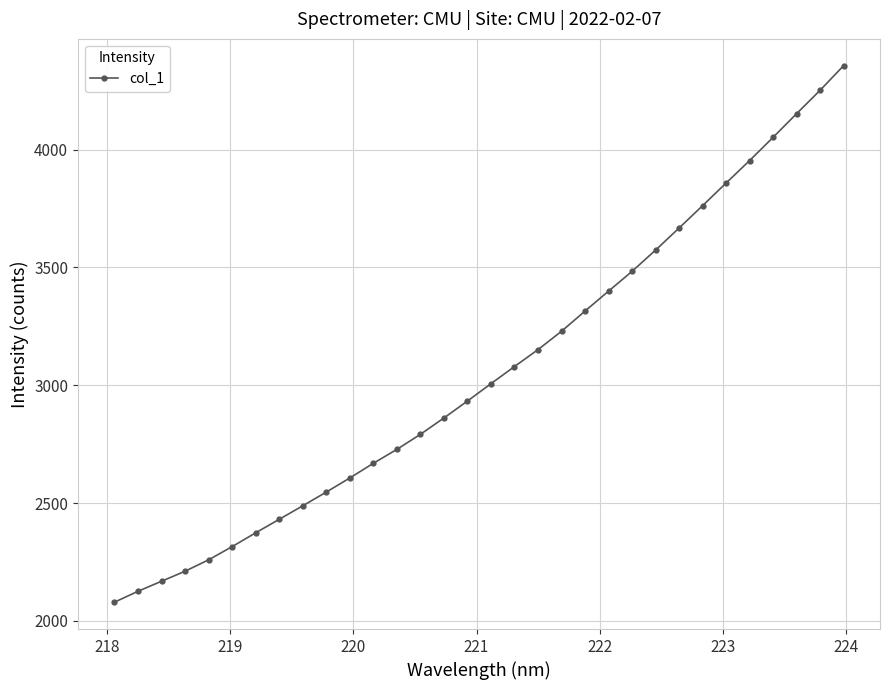

What is the value of the 22nd point from the left?

3399.3